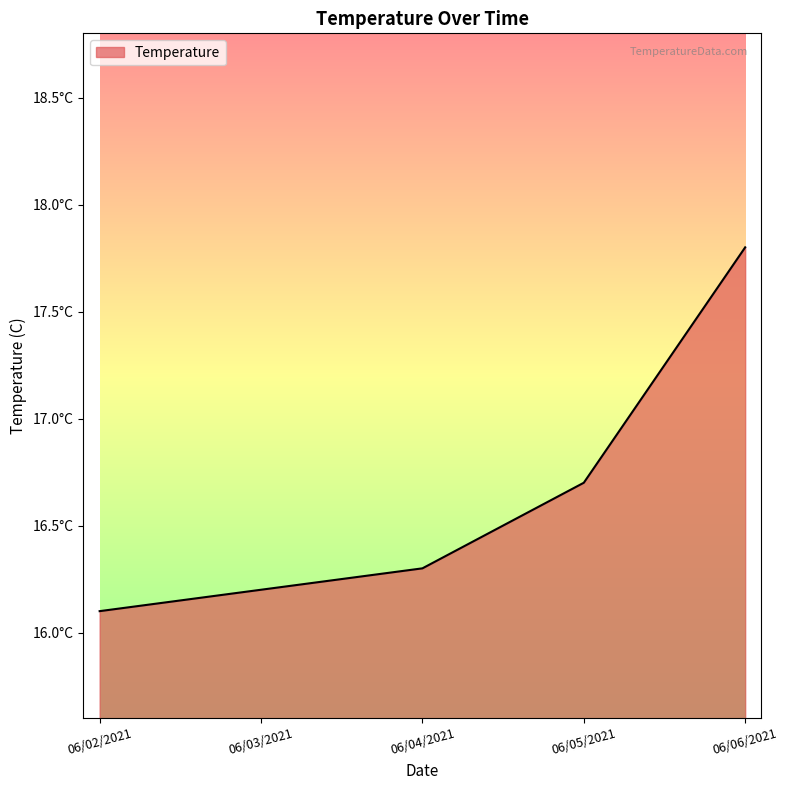

What is the label of the 3rd point from the right?

06/04/2021